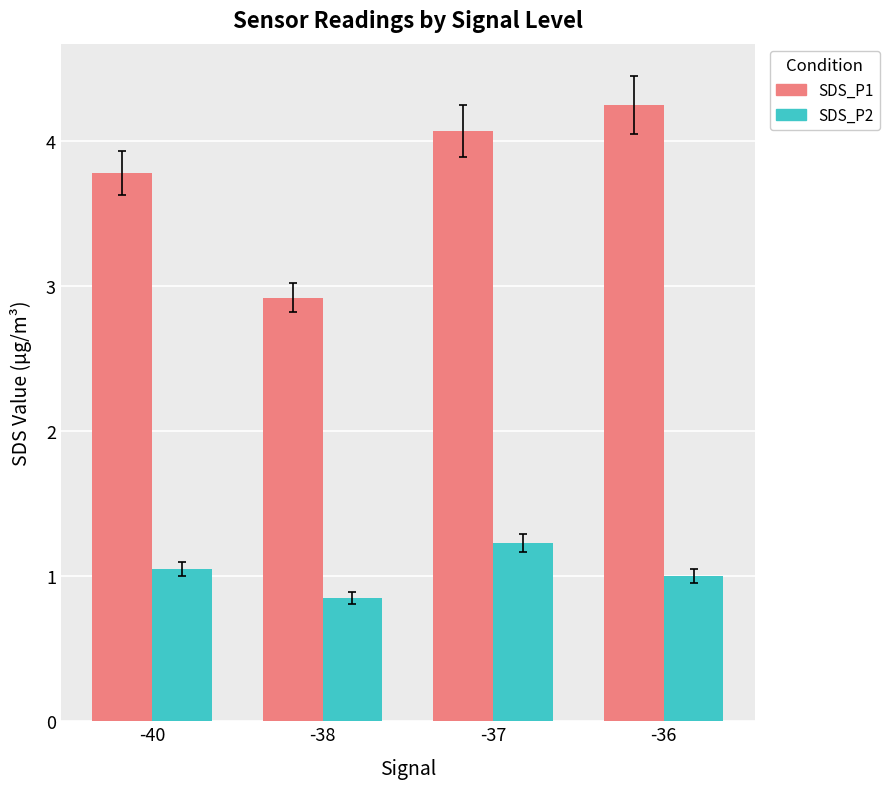

Where does the SDS_P1 series first go above 4?

-37